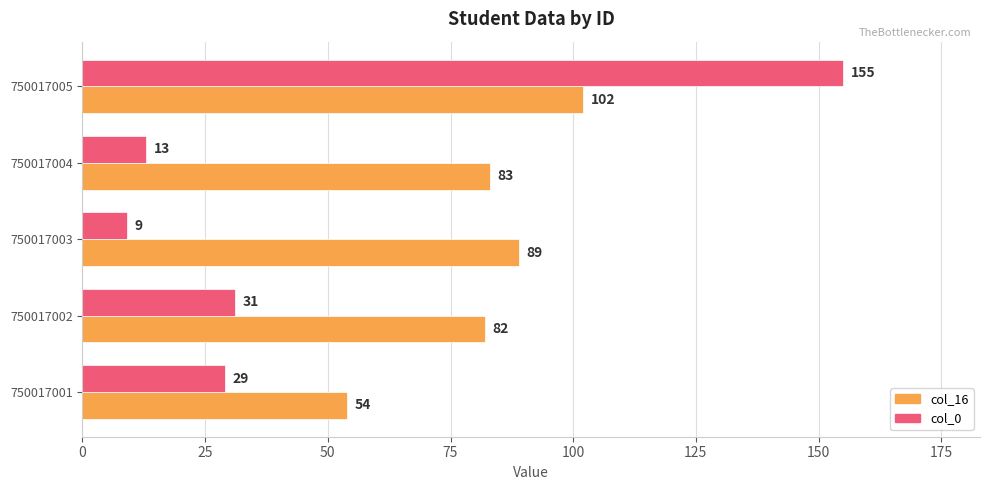

Rank the series by their maximum value, from lowest to highest.

col_16, col_0